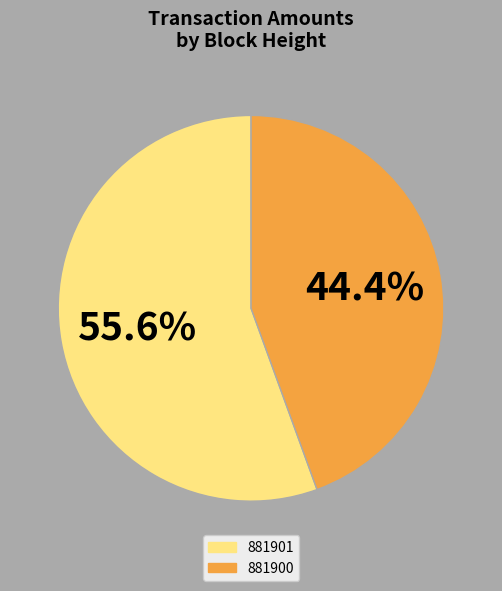

Is it true that 881901 is 56% of the pie?

True